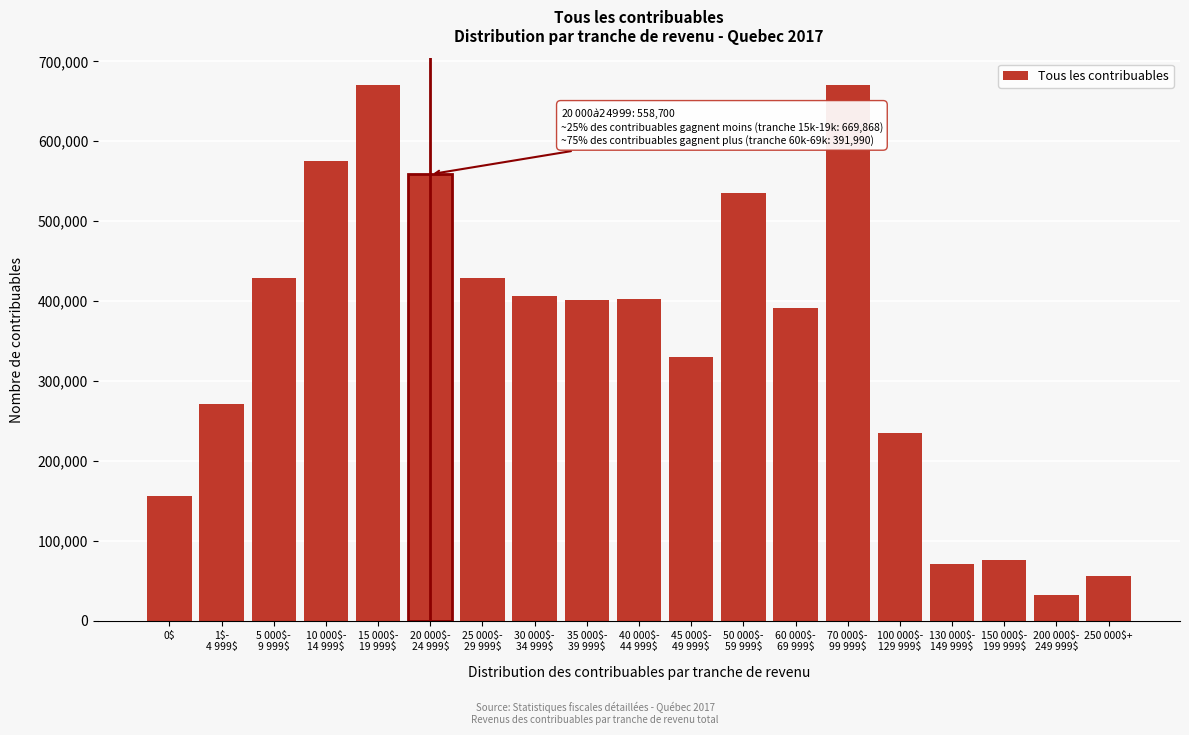

What is the value of the 12th bar from the left?

535207